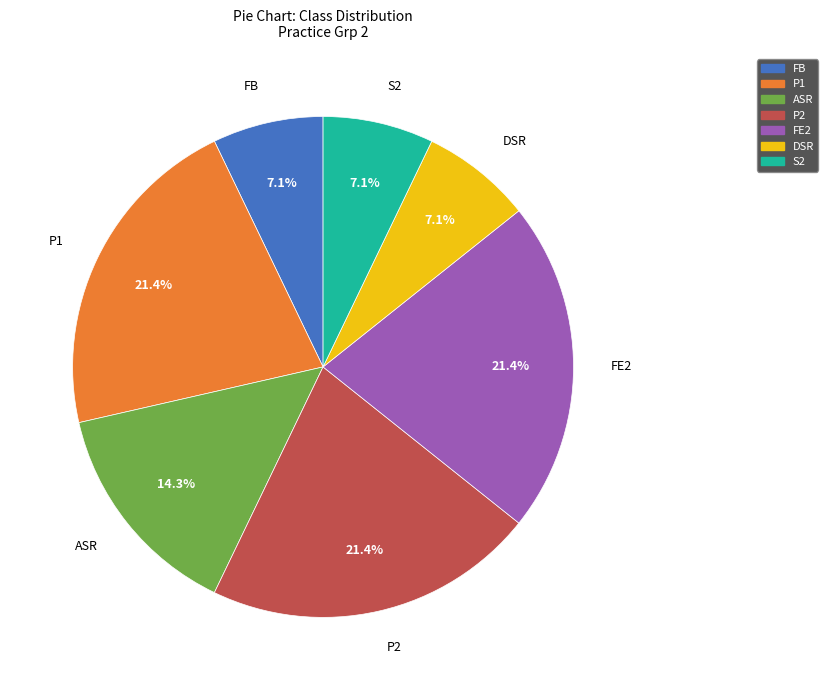

To the nearest percent, what is the average slice percentage?

14%